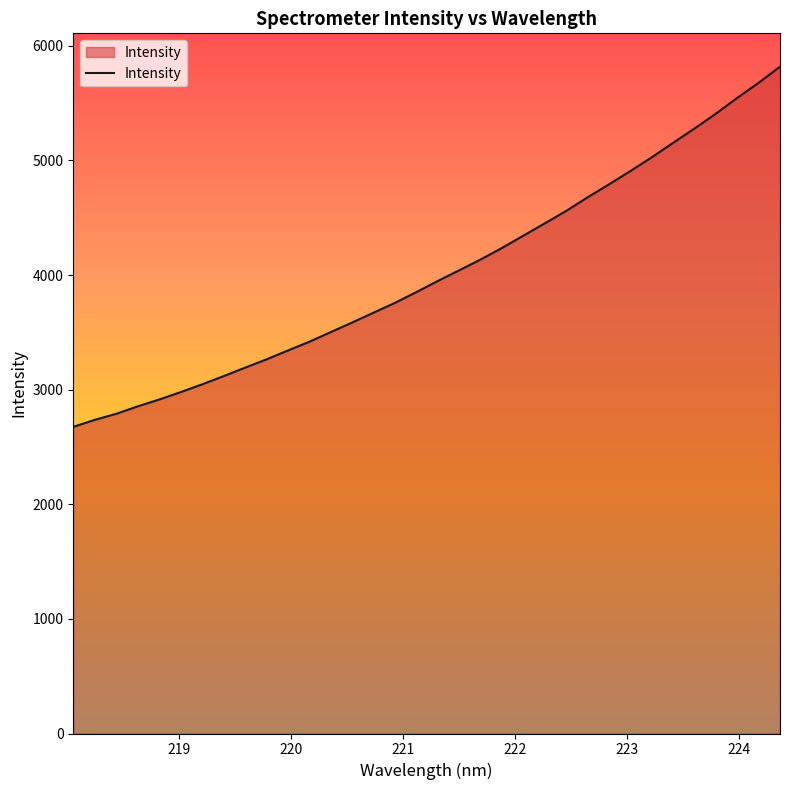

What is the greatest value displayed?

5818.3